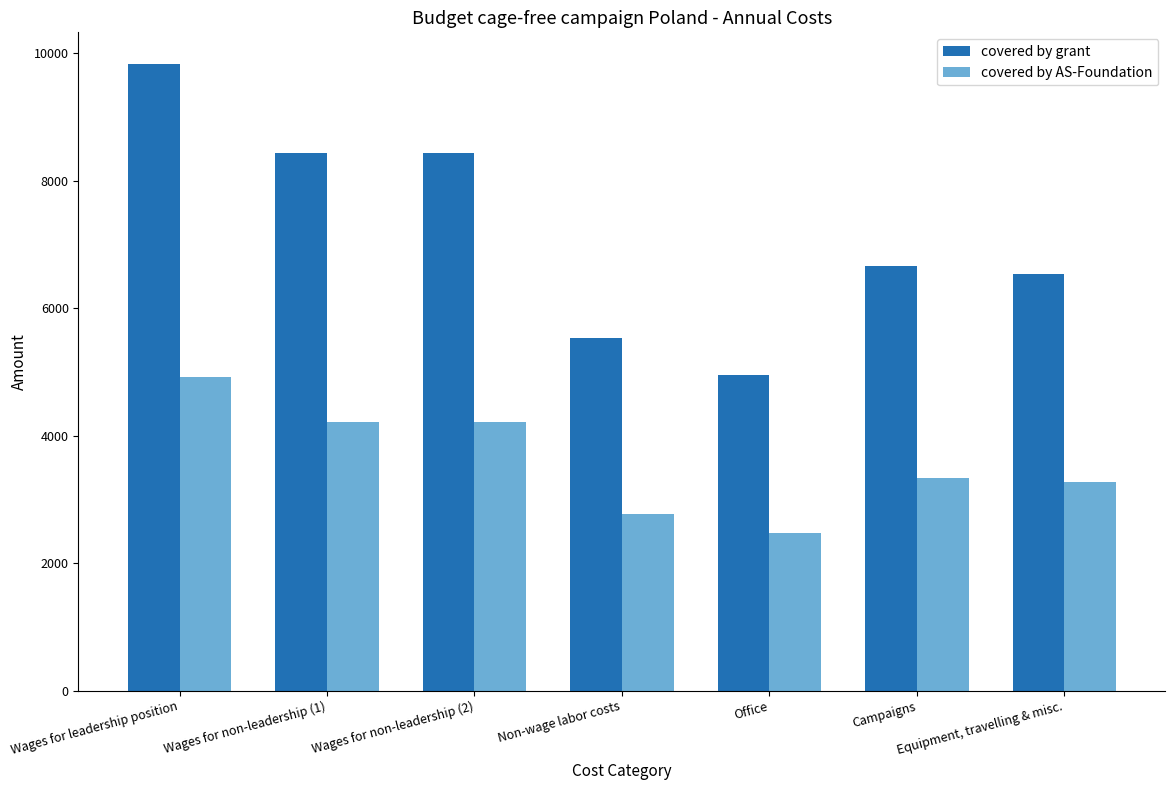

Is the value of covered by grant at Equipment, travelling & misc. greater than the value of covered by AS-Foundation at Wages for non-leadership (2)?

Yes